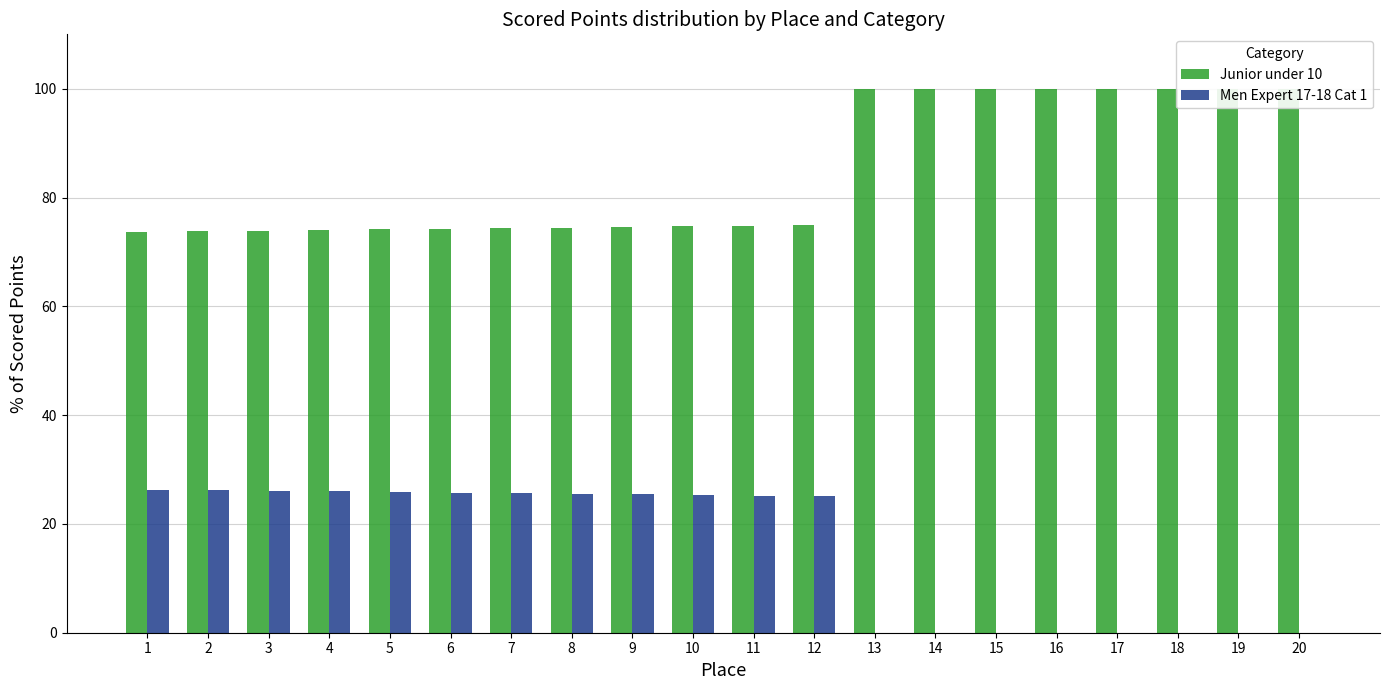

The value of Men Expert 17-18 Cat 1 at 13 is -15.3. True or false?

False